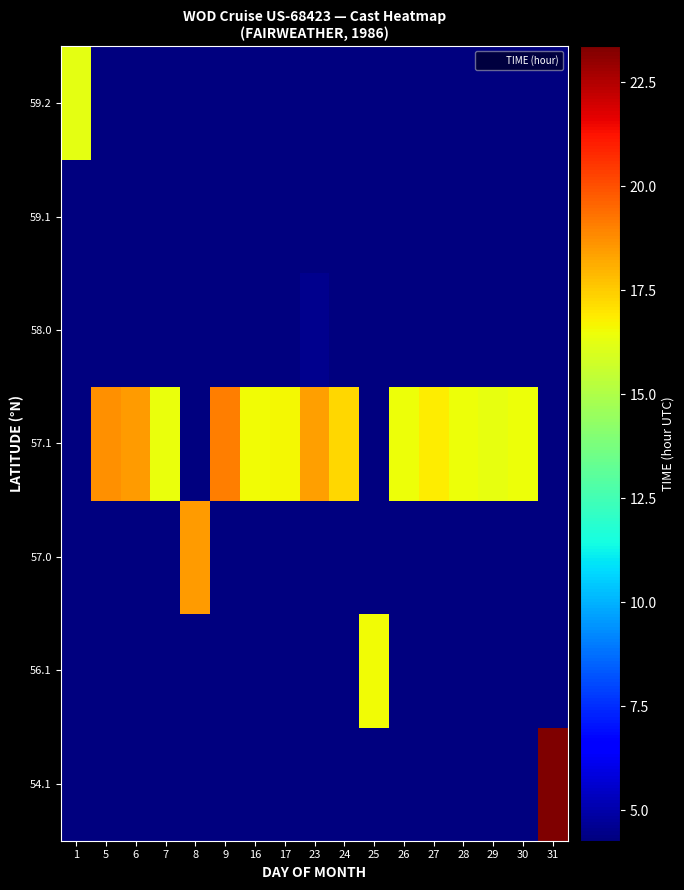

How many distinct data groups are displayed?

7